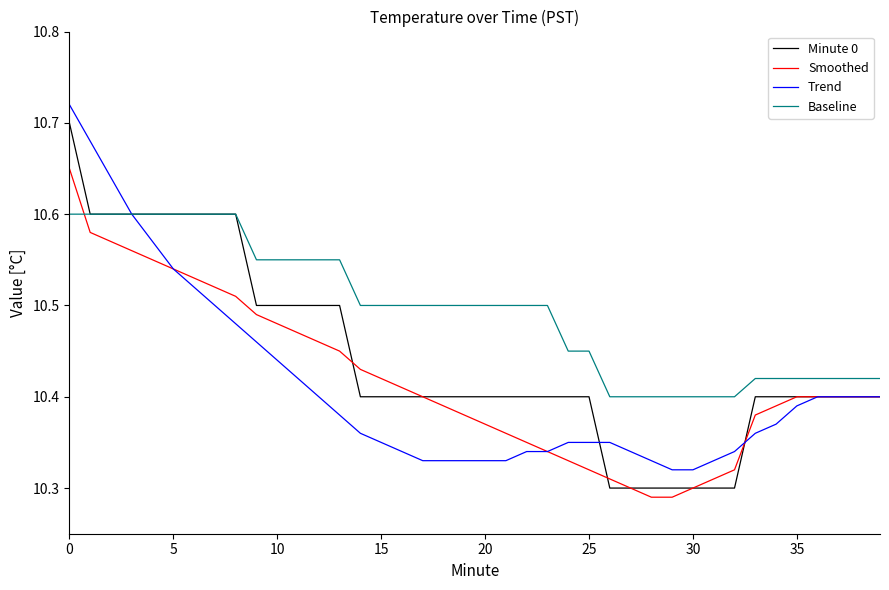

How many intersections are there between Smoothed and Baseline?

1